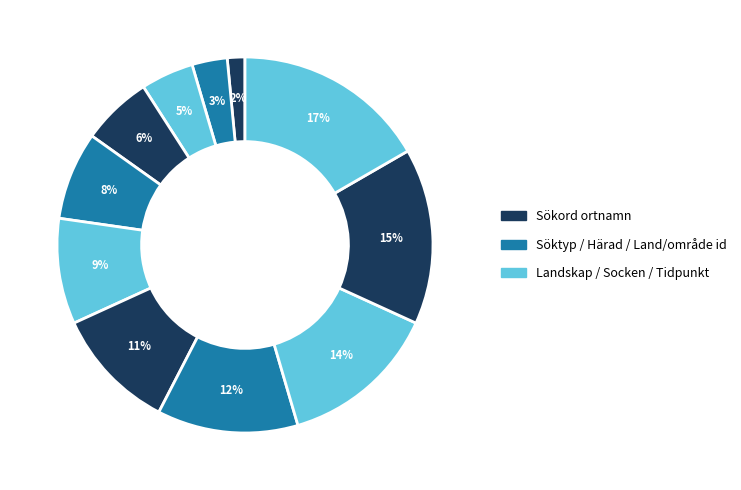

How many segments does this pie chart have?

11